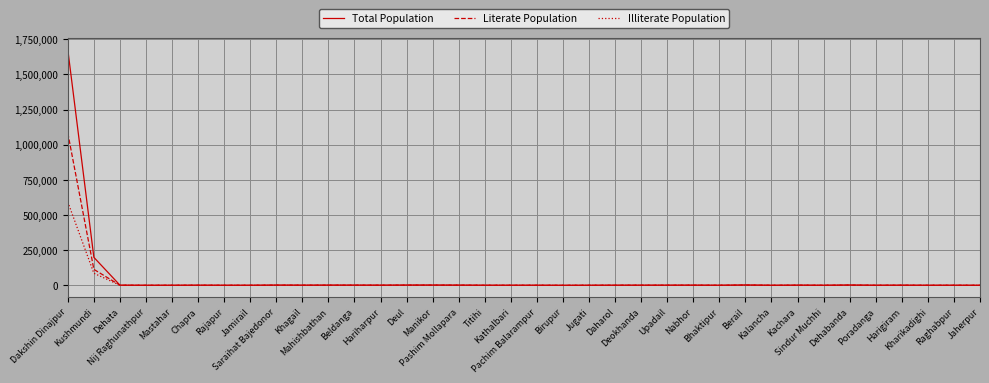

Rank the series by their maximum value, from lowest to highest.

Illiterate Population, Literate Population, Total Population